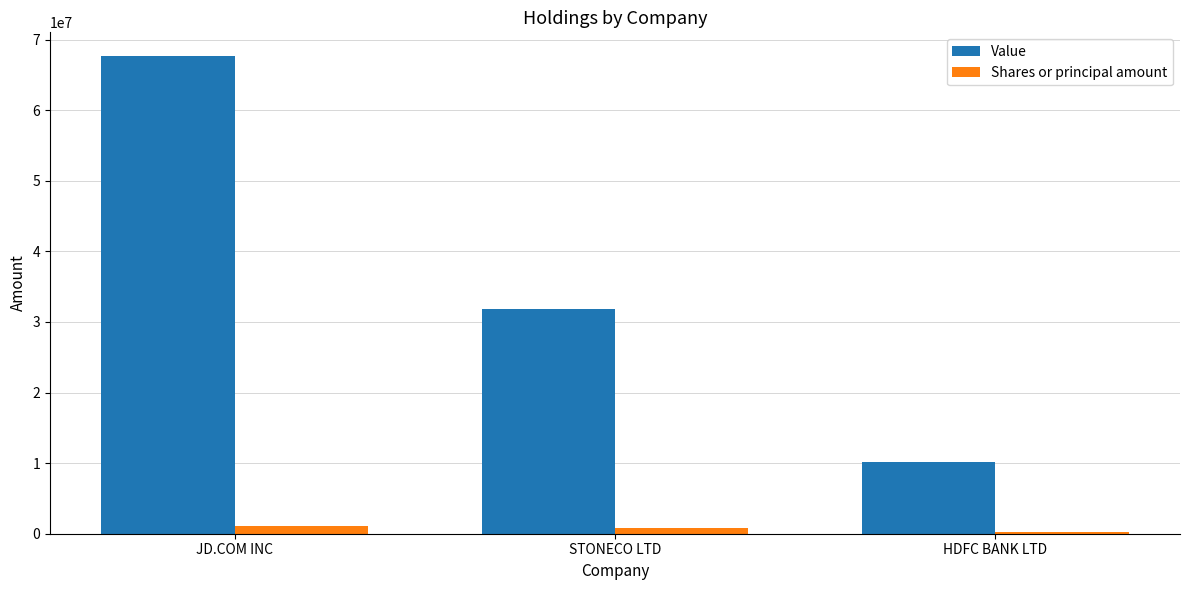

What is the spread (max minus min) of values at HDFC BANK LTD?

10004000